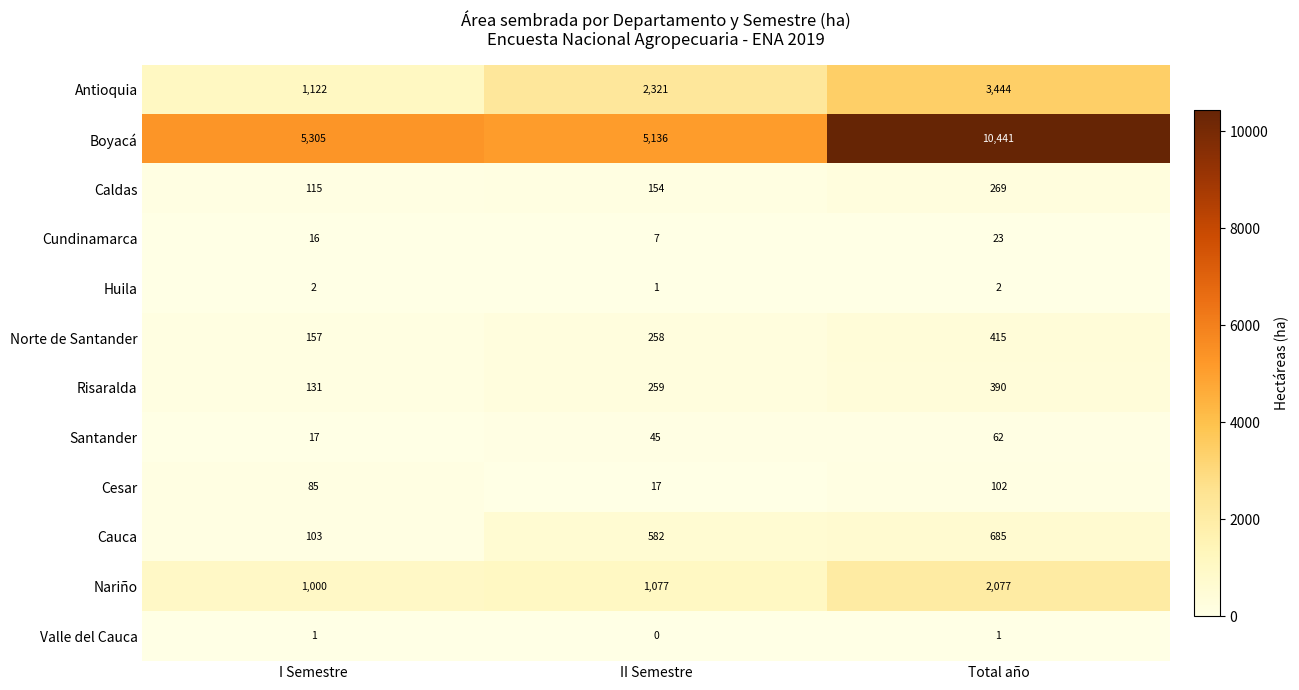

The Huila series shows 2 at Total año. True or false?

True